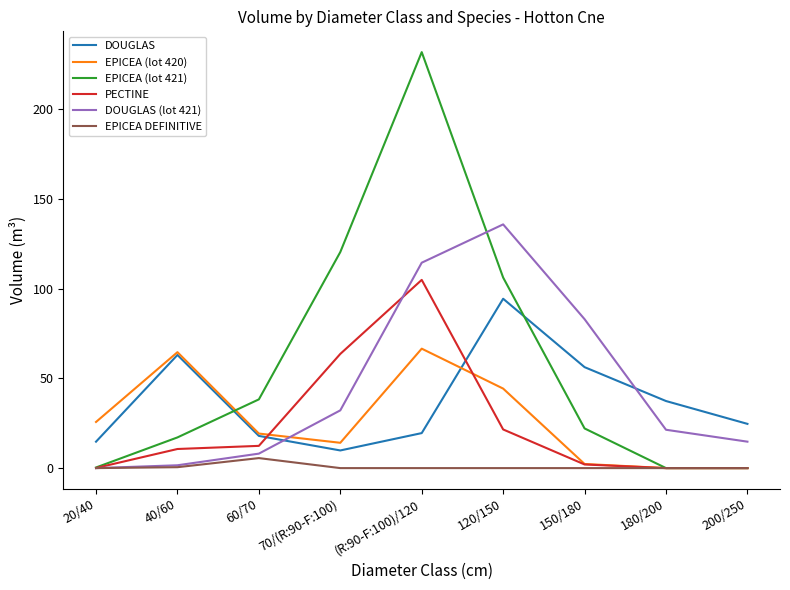

What is the difference between the highest and lowest values at 70/(R:90-F:100)?

120.4